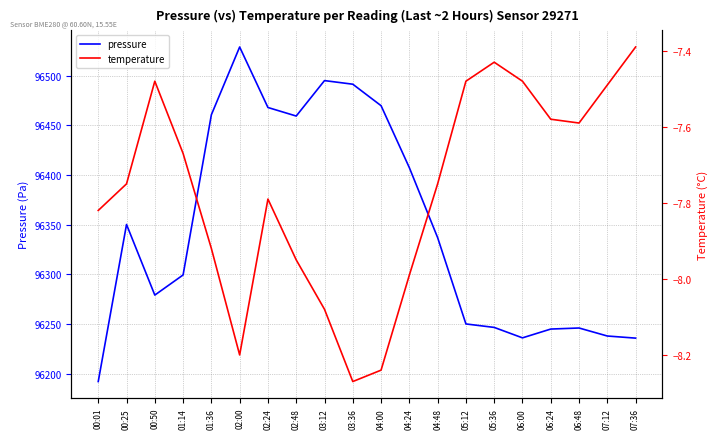

At which category does the chart reach its peak across all series?

02:00